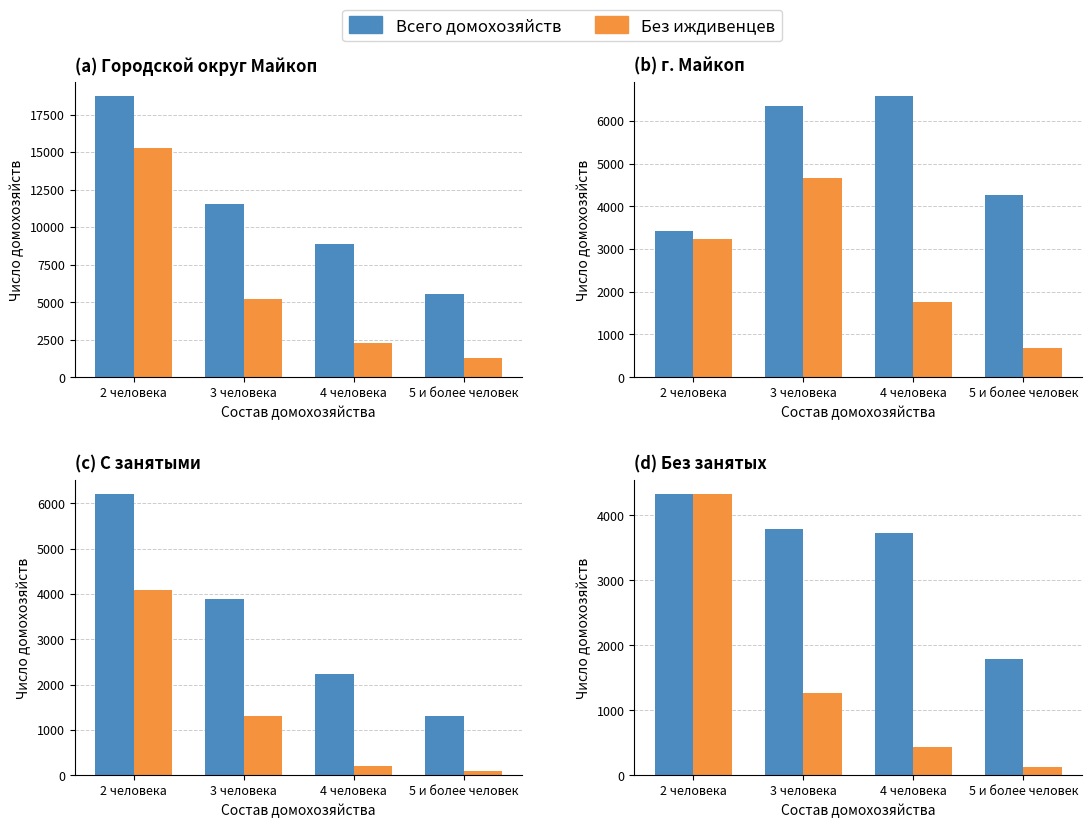

How many values in the Всего домохозяйств series exceed 3790?

1